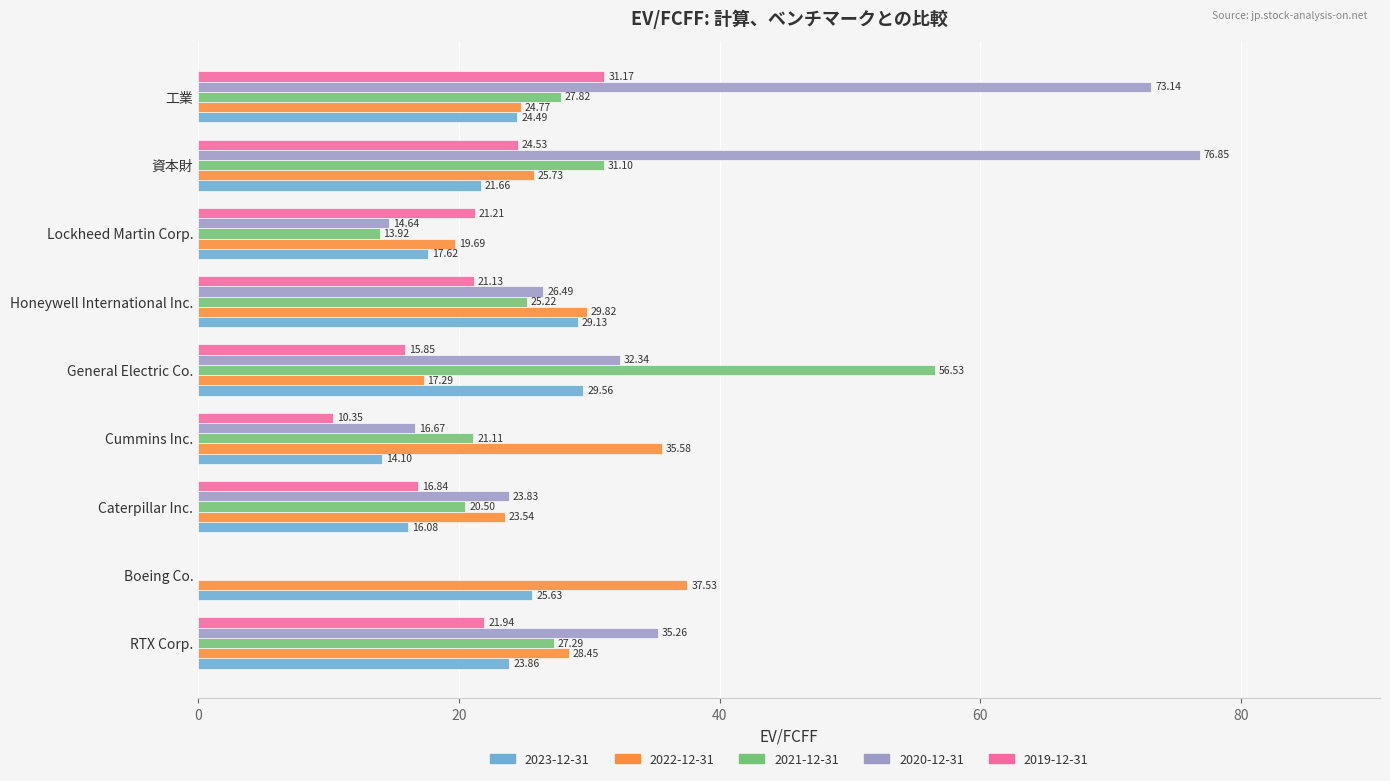

Which label corresponds to the largest value in the chart?

資本財